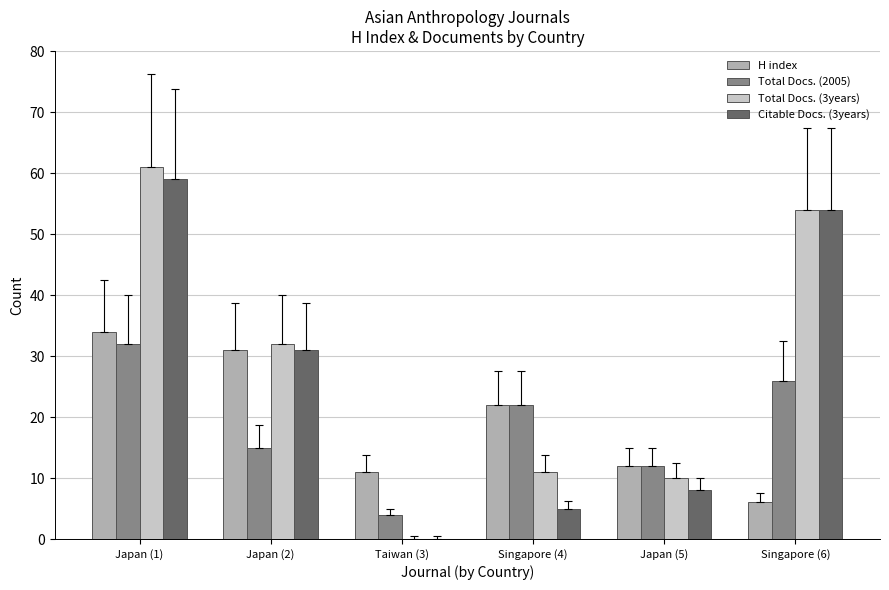

What is the total value across all series at Japan (2)?

109